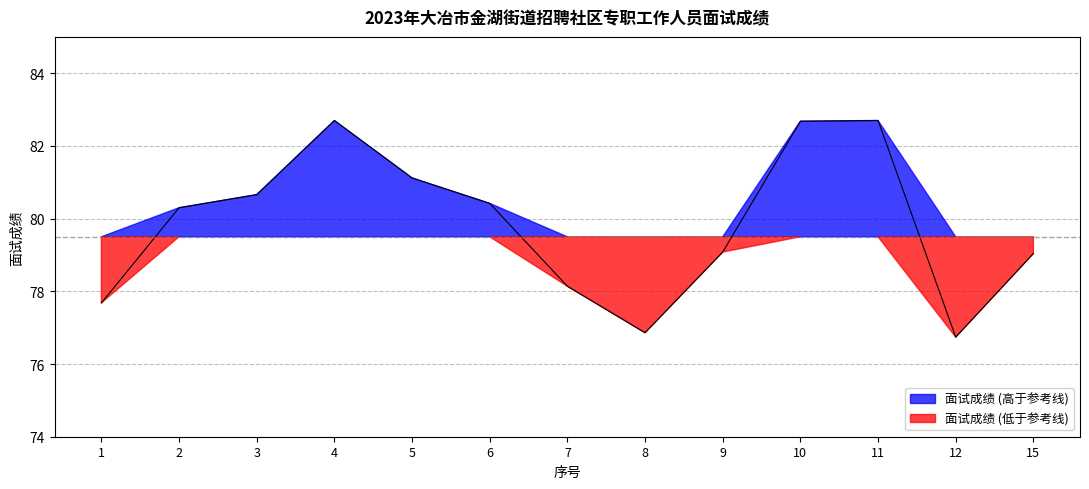

How many points are higher than both their immediate neighbors (excluding endpoints)?

2